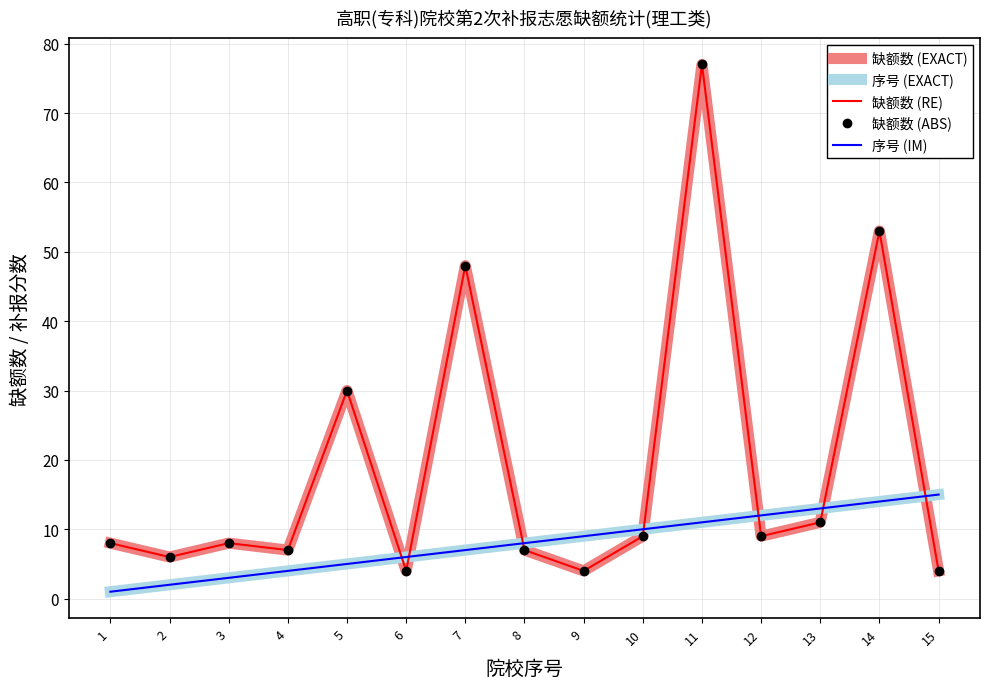

Reading left to right, extract all data points from this chart.

缺额数 (EXACT): 1=8	2=6	3=8	4=7	5=30	6=4	7=48	8=7	9=4	10=9	11=77	12=9	13=11	14=53	15=4
序号 (EXACT): 1=1	2=2	3=3	4=4	5=5	6=6	7=7	8=8	9=9	10=10	11=11	12=12	13=13	14=14	15=15
缺额数 (RE): 1=8	2=6	3=8	4=7	5=30	6=4	7=48	8=7	9=4	10=9	11=77	12=9	13=11	14=53	15=4
缺额数 (ABS): 1=8	2=6	3=8	4=7	5=30	6=4	7=48	8=7	9=4	10=9	11=77	12=9	13=11	14=53	15=4
序号 (IM): 1=1	2=2	3=3	4=4	5=5	6=6	7=7	8=8	9=9	10=10	11=11	12=12	13=13	14=14	15=15